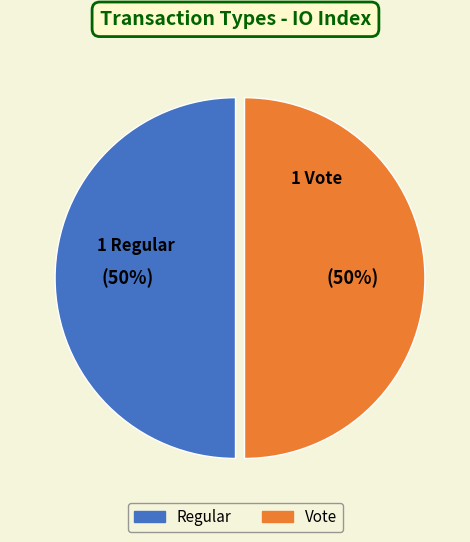

To the nearest percent, what percentage of the pie is Vote?

50%